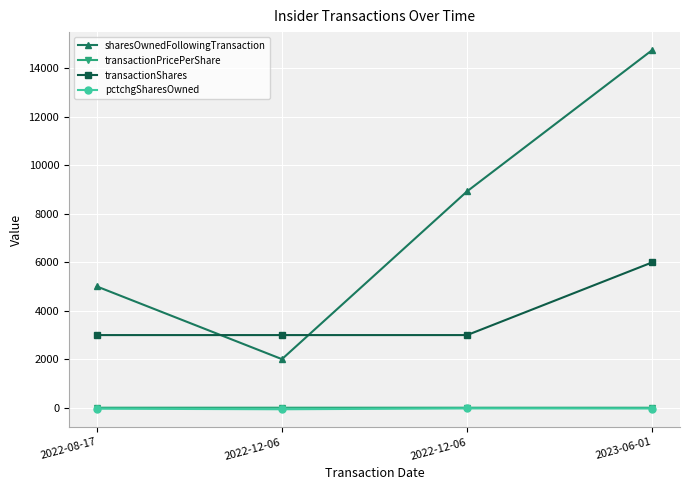

What is the average value of the pctchgSharesOwned series?

-37.8